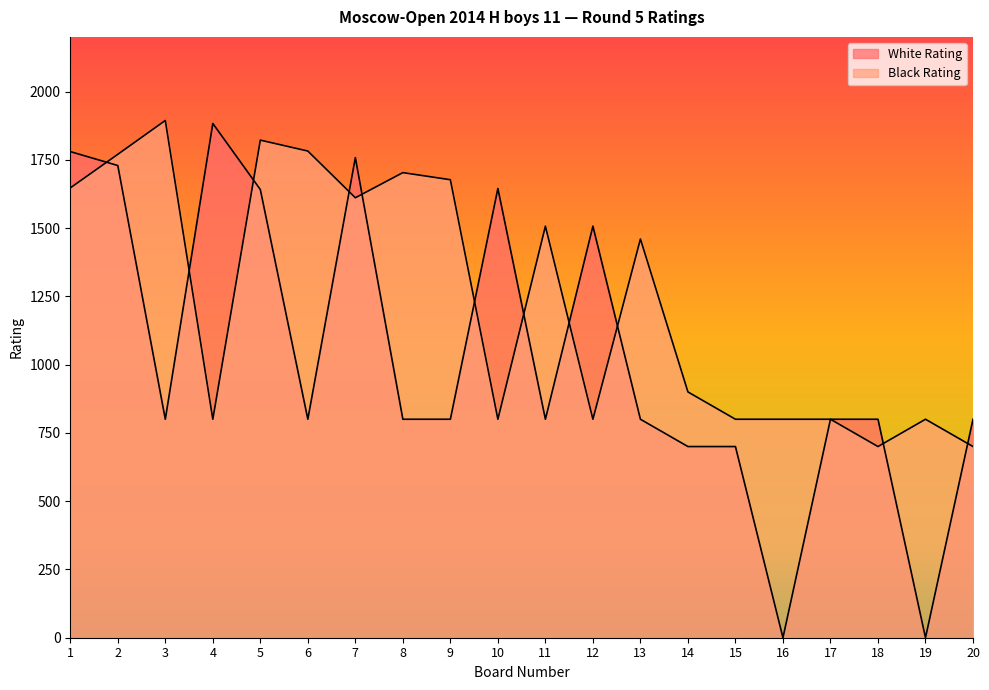

What is the total value across all series at 1?

3427